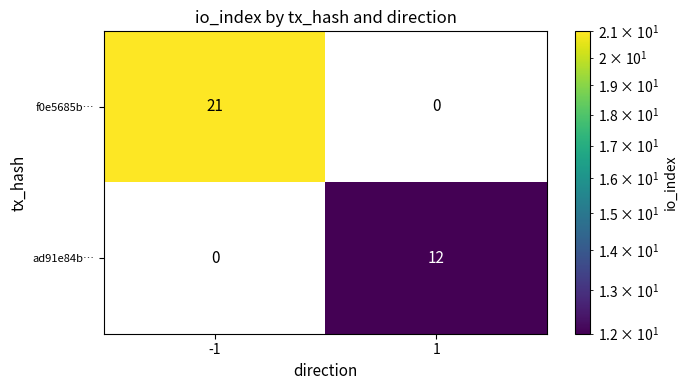

Count the number of data series in this chart.

2